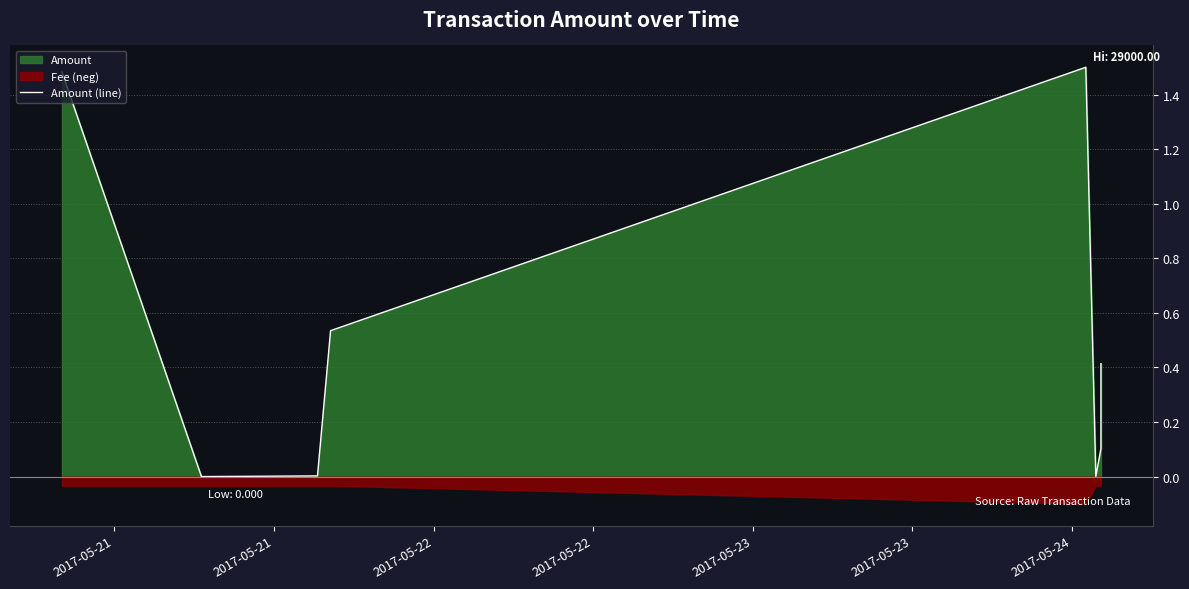

How many lines are shown in the chart?

1